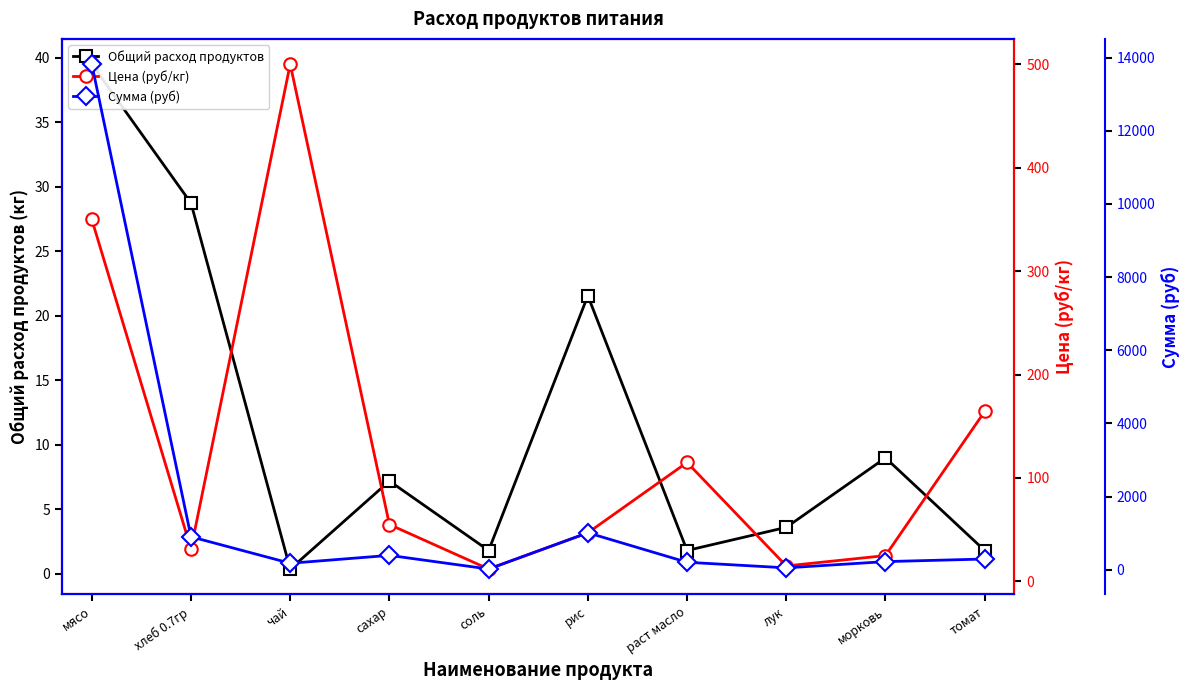

True or false: Общий расход продуктов and Цена (руб/кг) intersect in this chart.

False